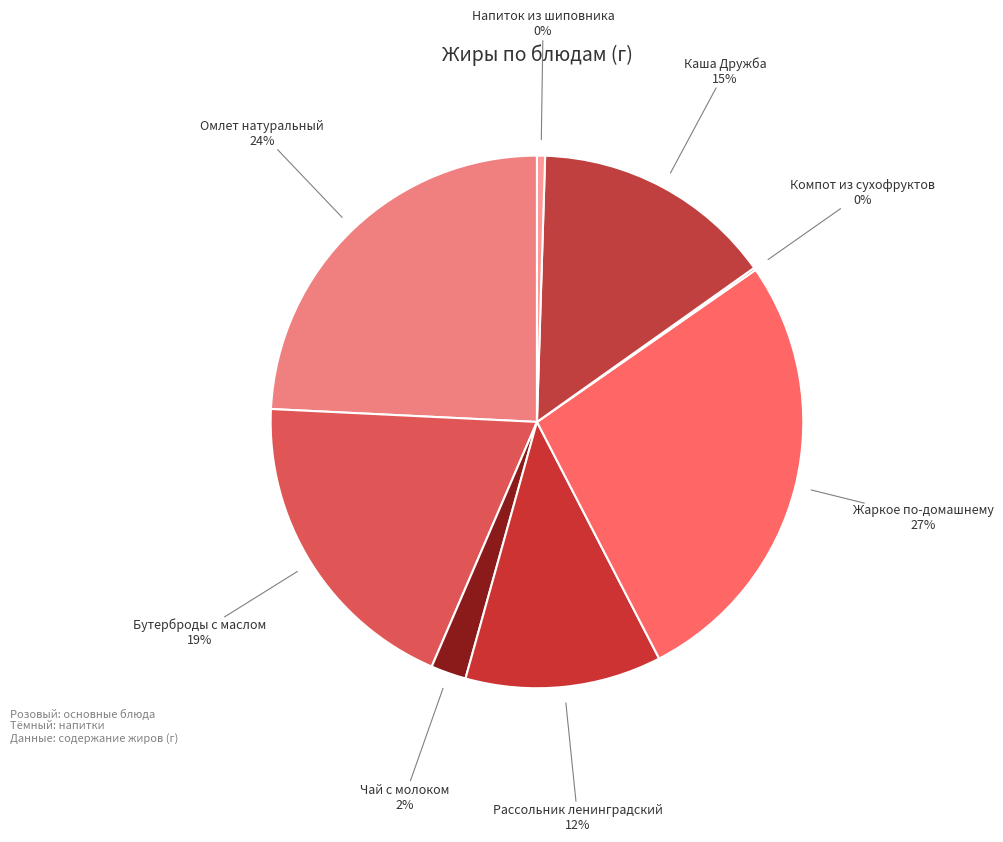

Which slice is the largest?

Жаркое по-домашнему